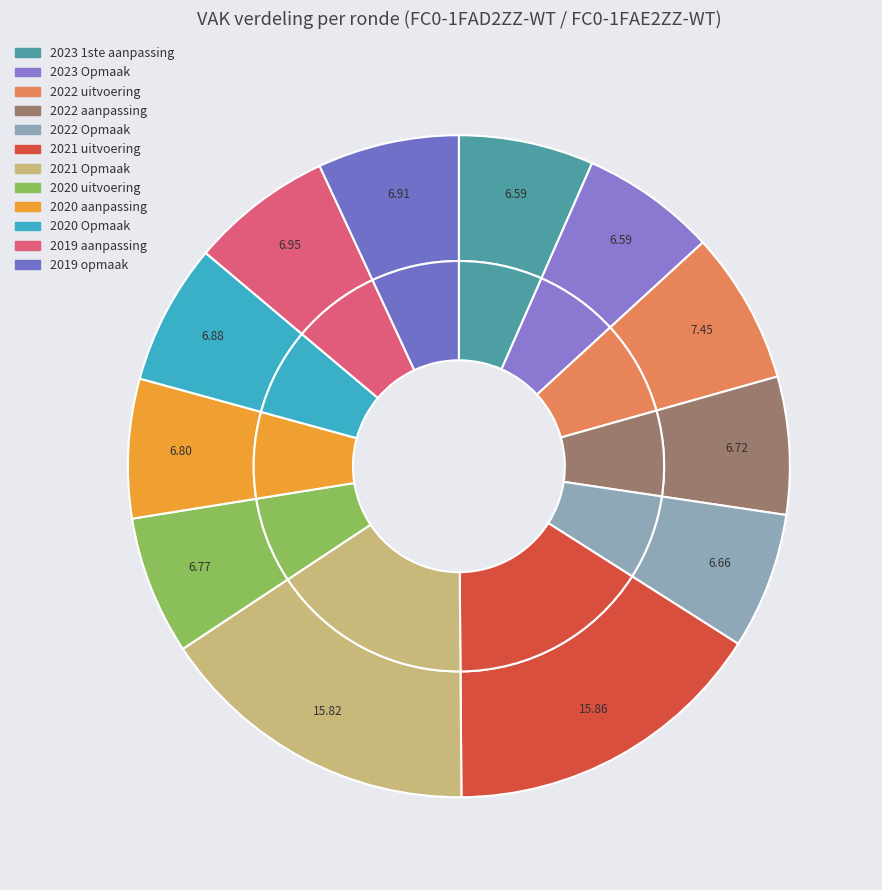

Which category has the biggest portion of the pie?

2021 uitvoering